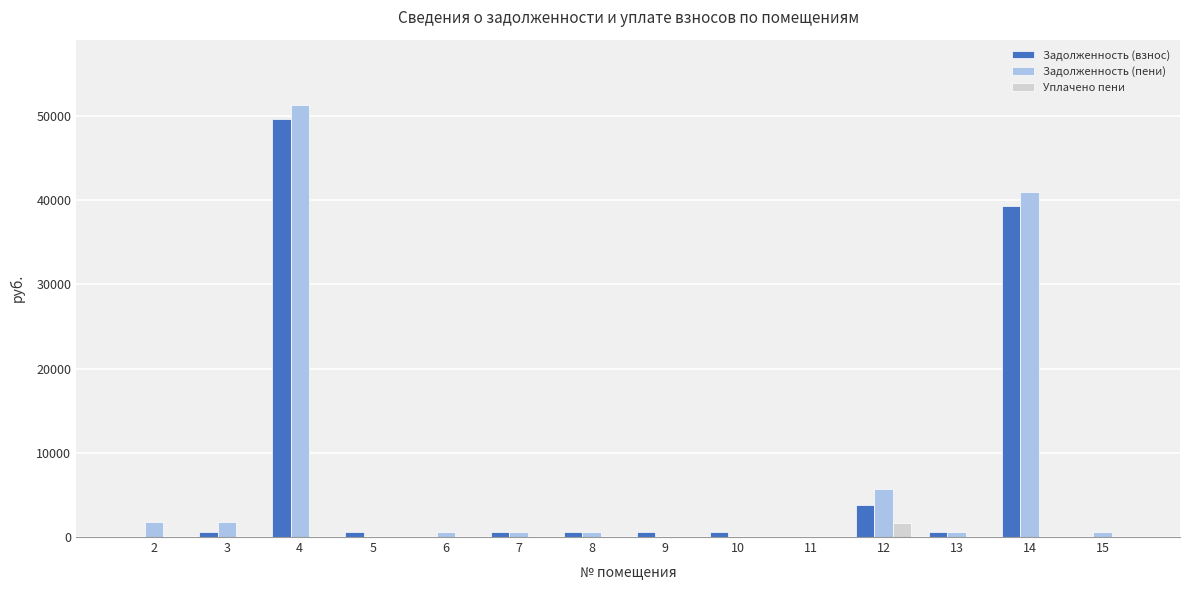

Is the value of Задолженность (взнос) at 9 greater than the value of Задолженность (пени) at 4?

No